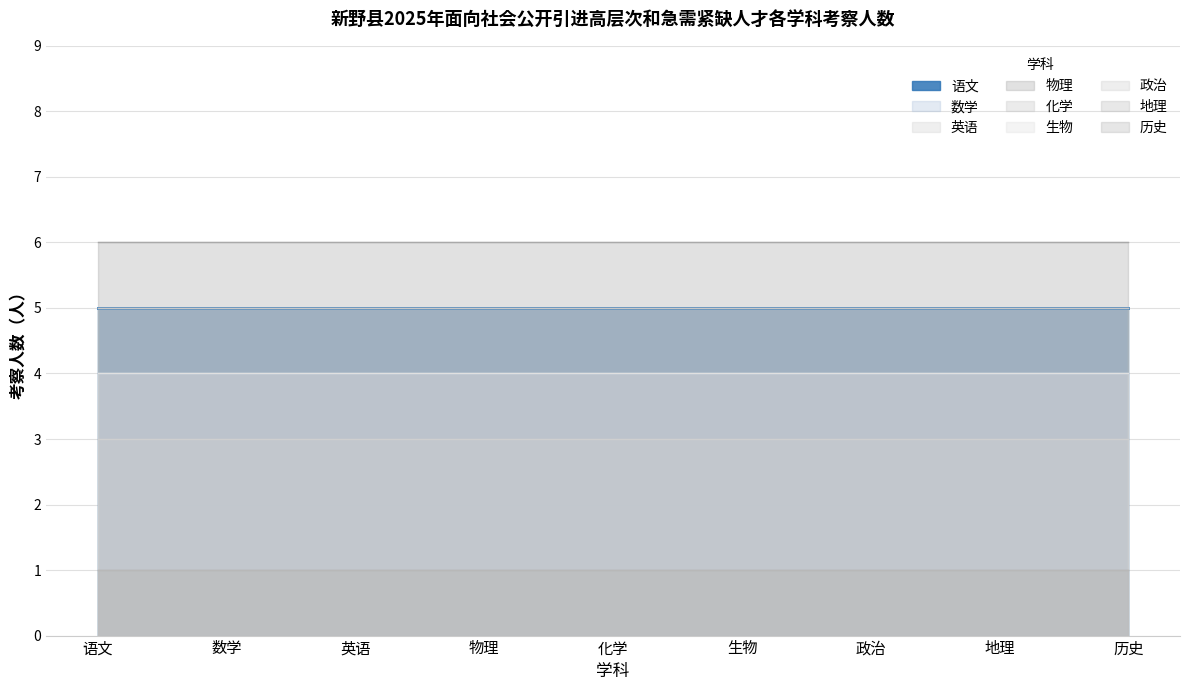

How many lines are shown in the chart?

9